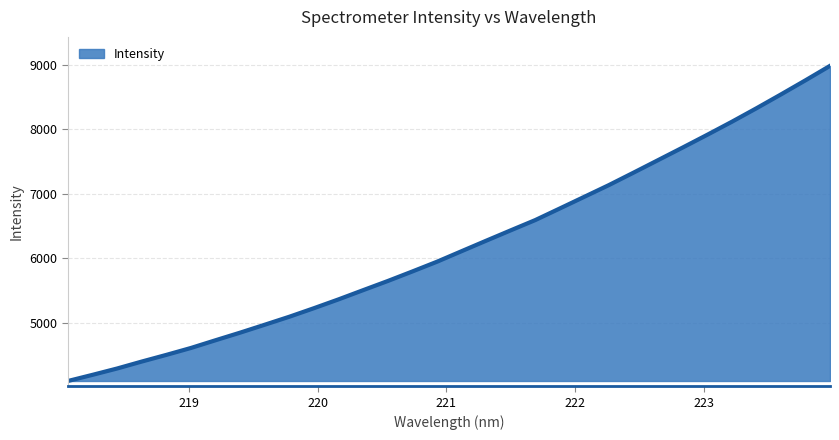

What is the difference between the maximum and minimum values?

4885.6